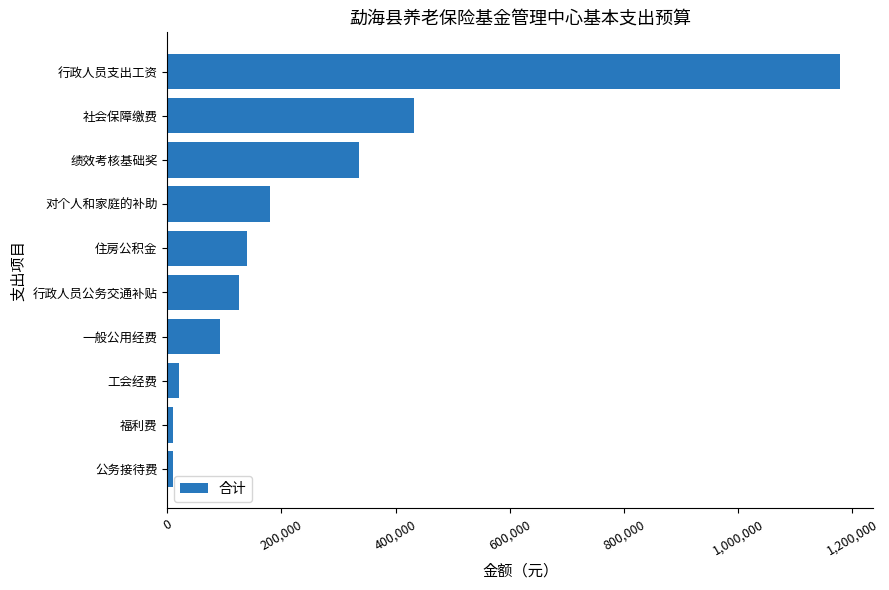

At which label is the value closest to 594098?

社会保障缴费